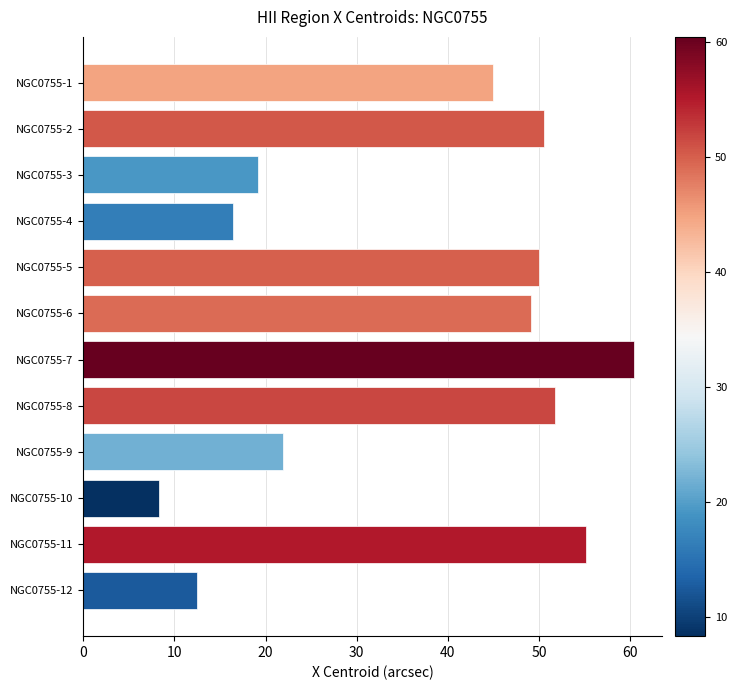

Reading top to bottom, extract all data points from this chart.

NGC0755-1=44.9	NGC0755-2=50.6	NGC0755-3=19.2	NGC0755-4=16.4	NGC0755-5=50.0	NGC0755-6=49.1	NGC0755-7=60.4	NGC0755-8=51.7	NGC0755-9=22.0	NGC0755-10=8.3	NGC0755-11=55.2	NGC0755-12=12.5